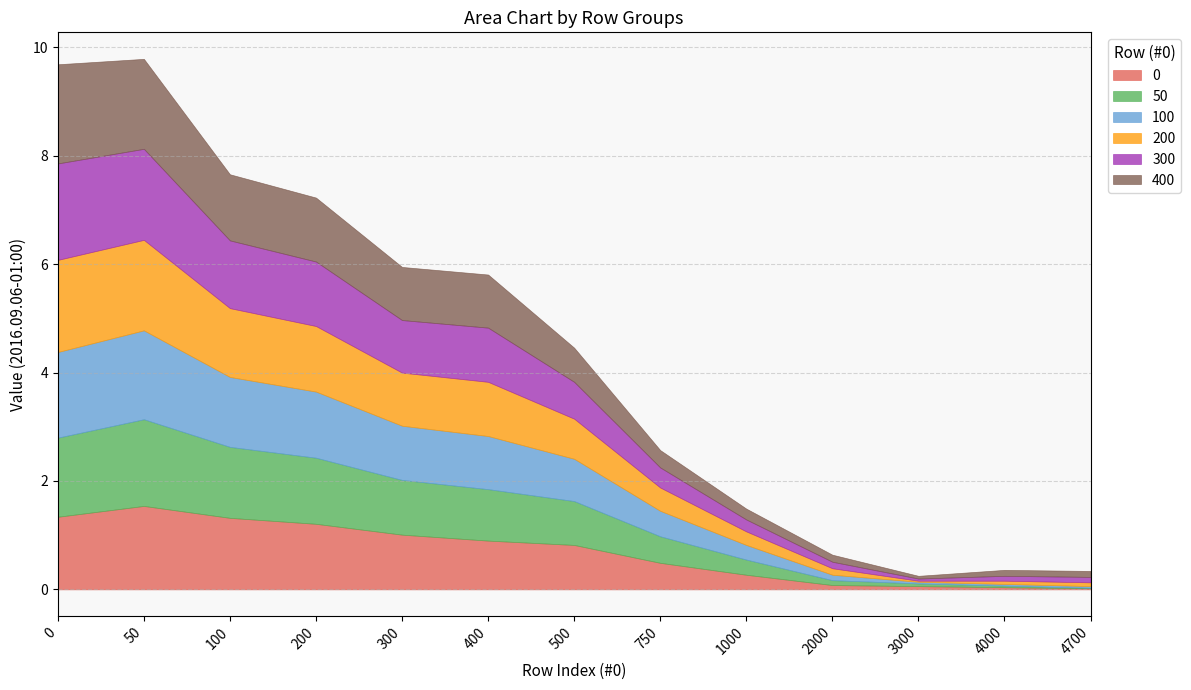

The 100 series shows 1.6 at 0. True or false?

True